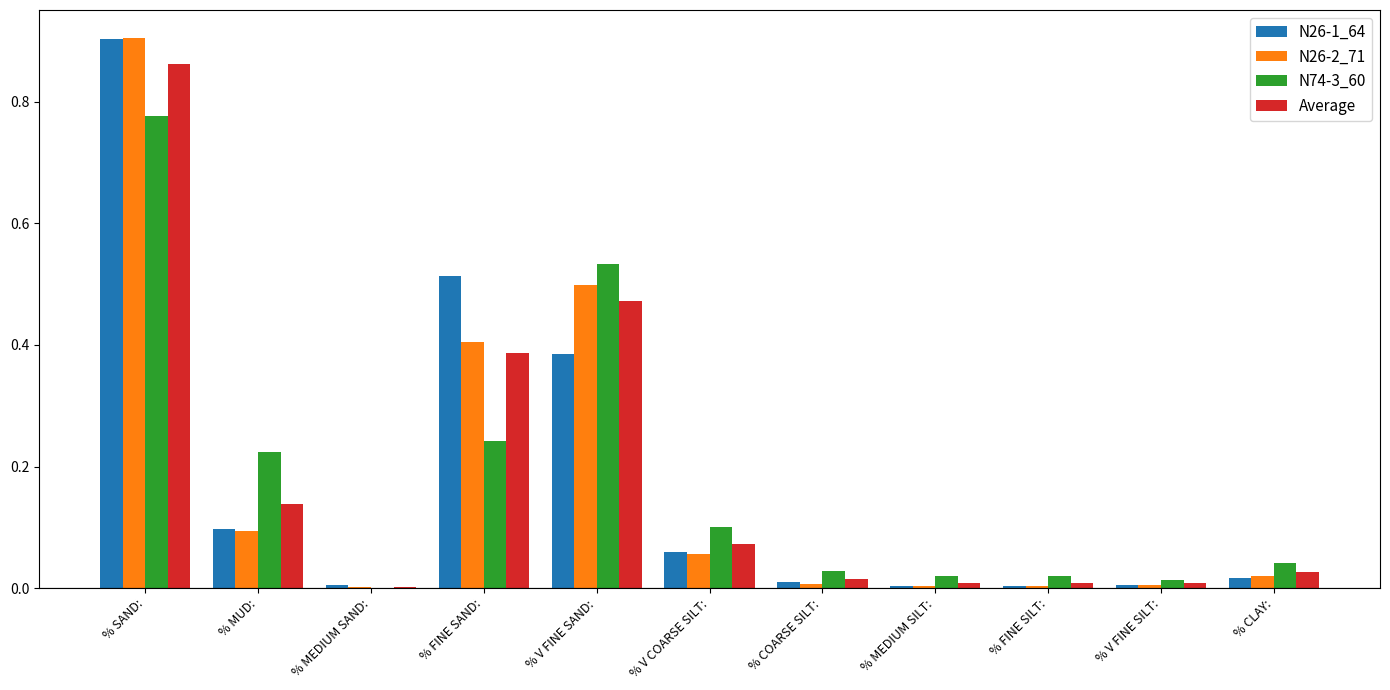

What are all the series names shown in the legend?

N26-1_64, N26-2_71, N74-3_60, Average